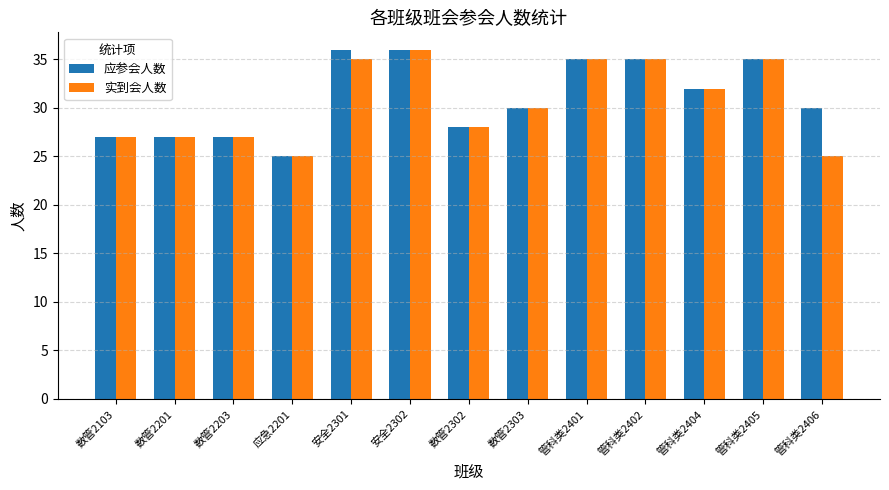

Are the bars horizontal?

No